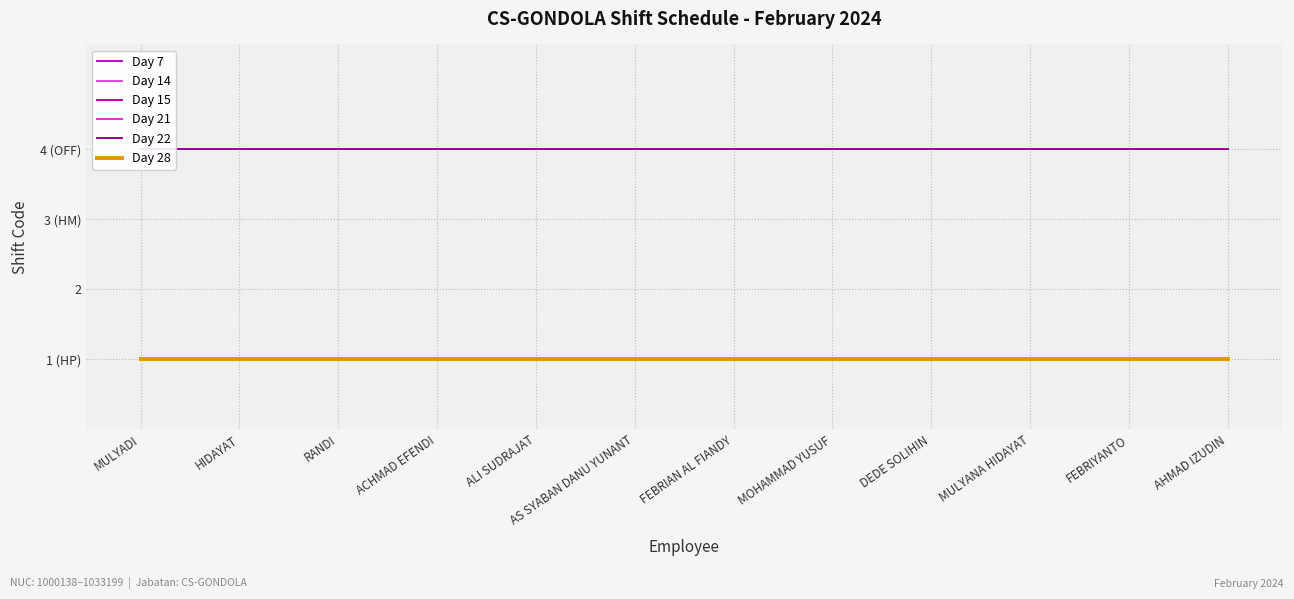

Which series has the largest total across all categories?

Day 22